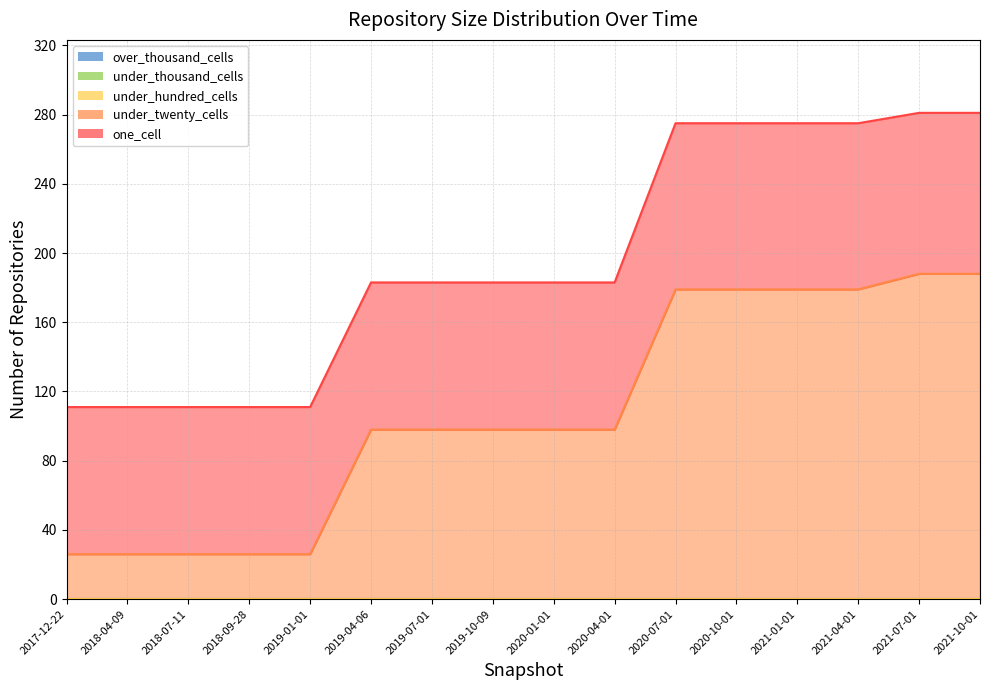

True or false: under_thousand_cells and over_thousand_cells intersect in this chart.

False